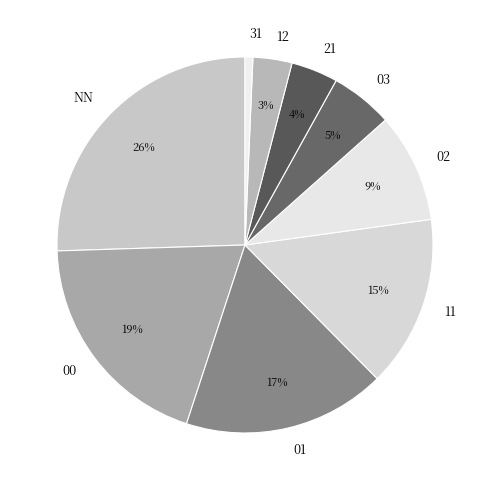

To the nearest percent, what is the combined percentage of 03 and NN?

31%